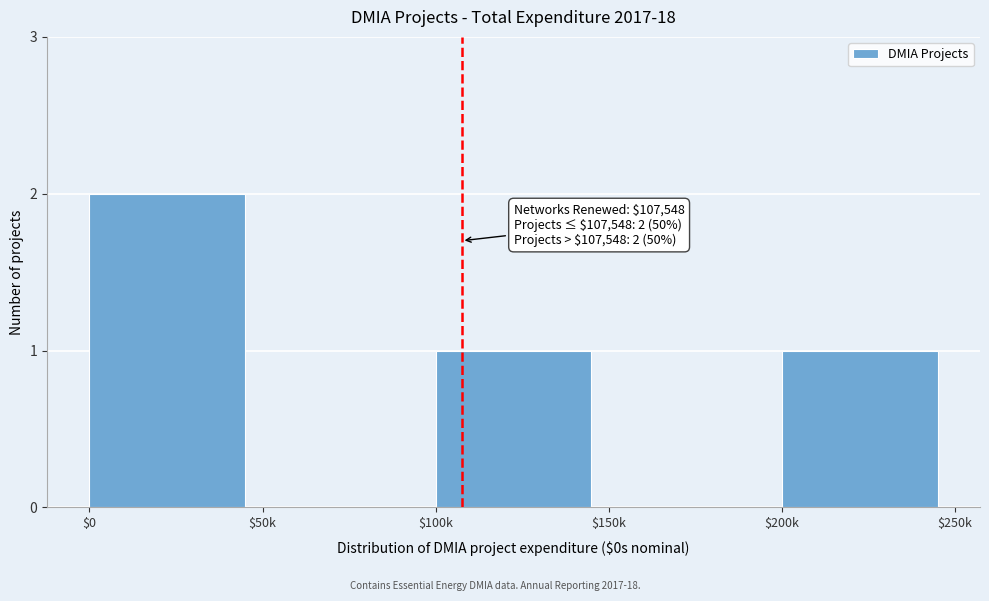

The chart shows a value of 0 at $150k. True or false?

True